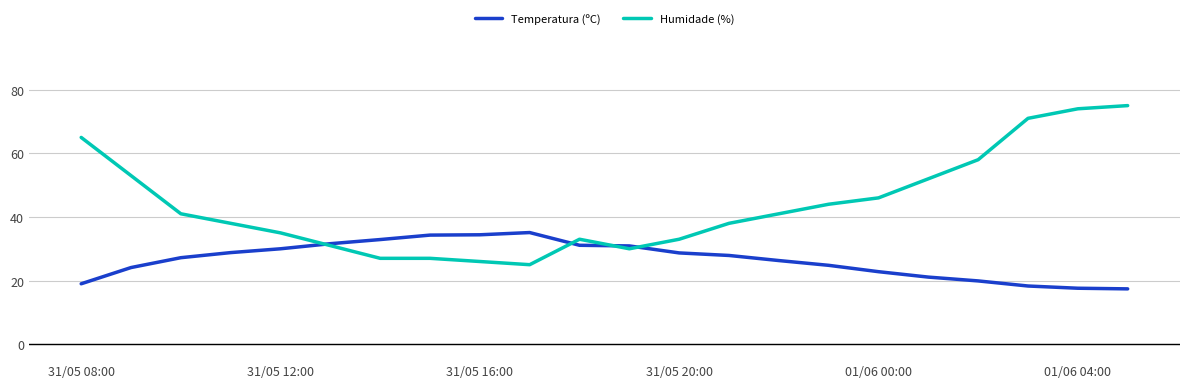

Which series has the widest spread of values?

Humidade (%)